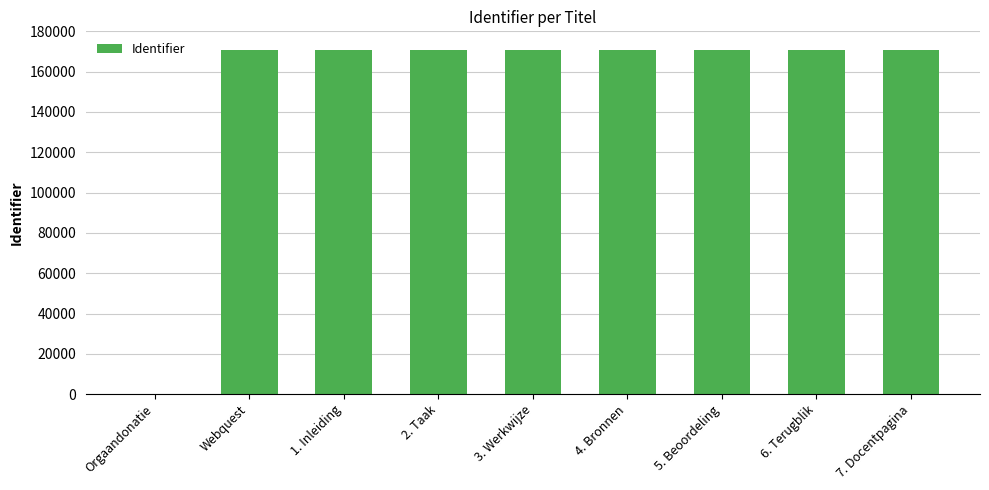

Is it true that the value at 1. Inleiding is 170845?

True